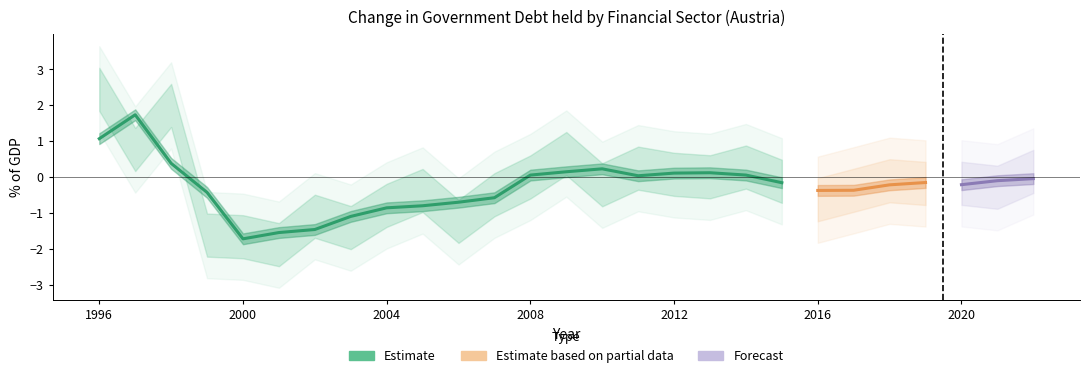

What is the average value?

-0.2